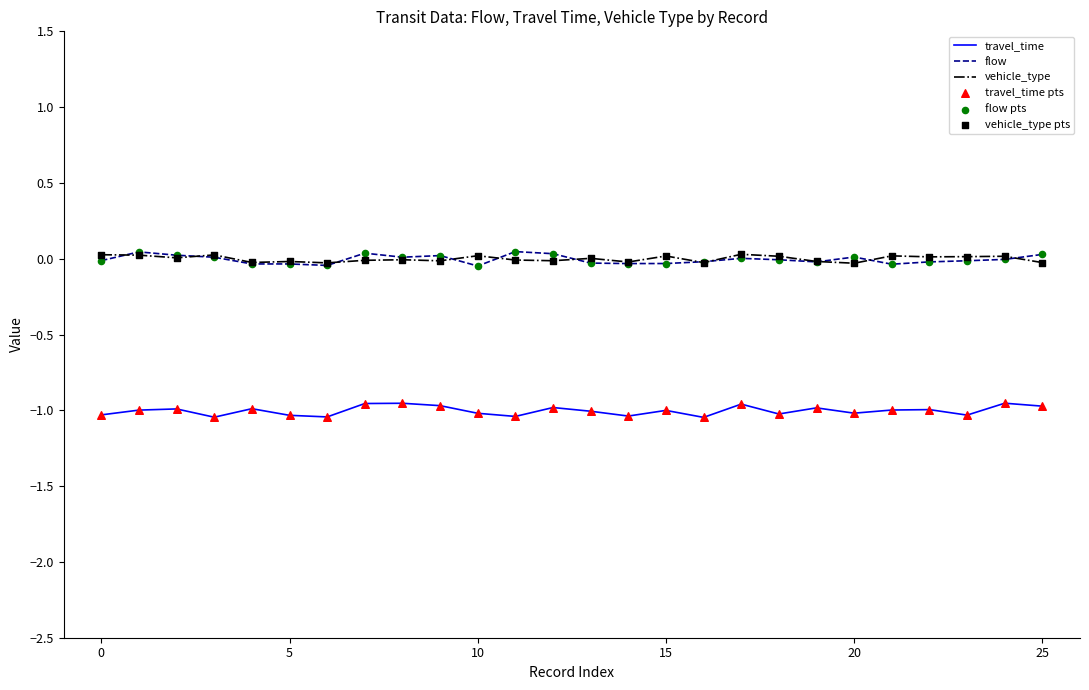

True or false: travel_time and flow cross at least once.

False